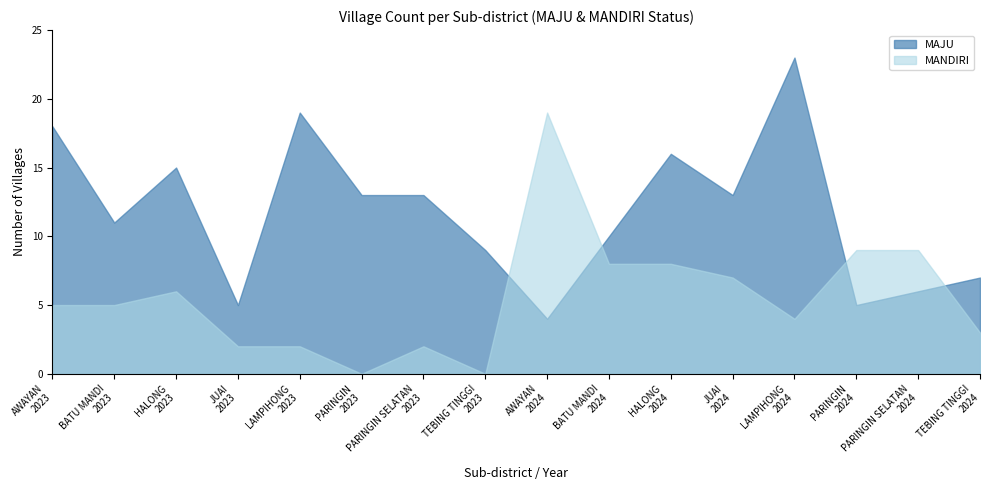

What is the sum of the MAJU values at HALONG
2024 and PARINGIN
2023?

29